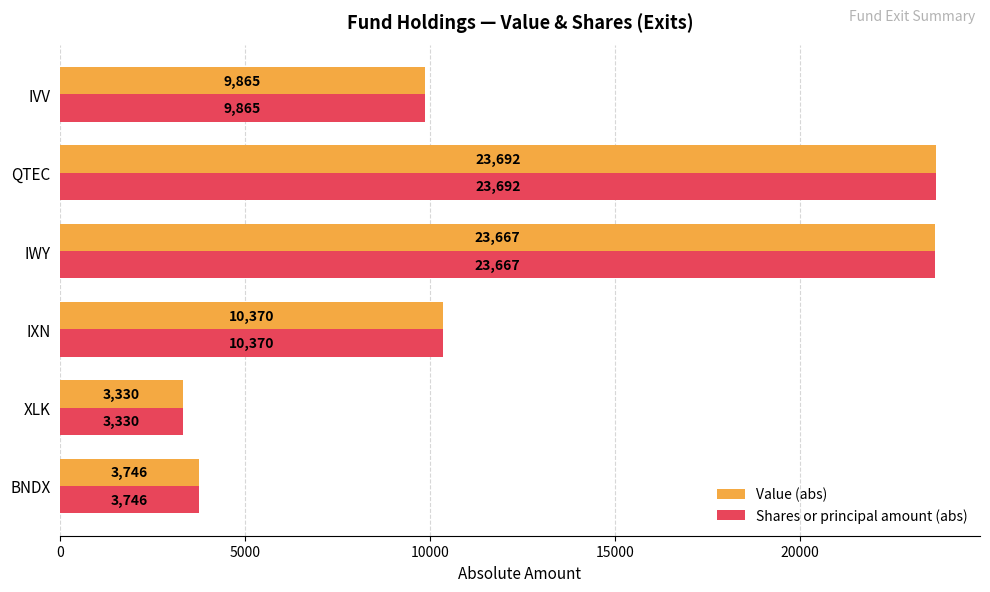

Which category has the highest value in the Value (abs) series?

QTEC